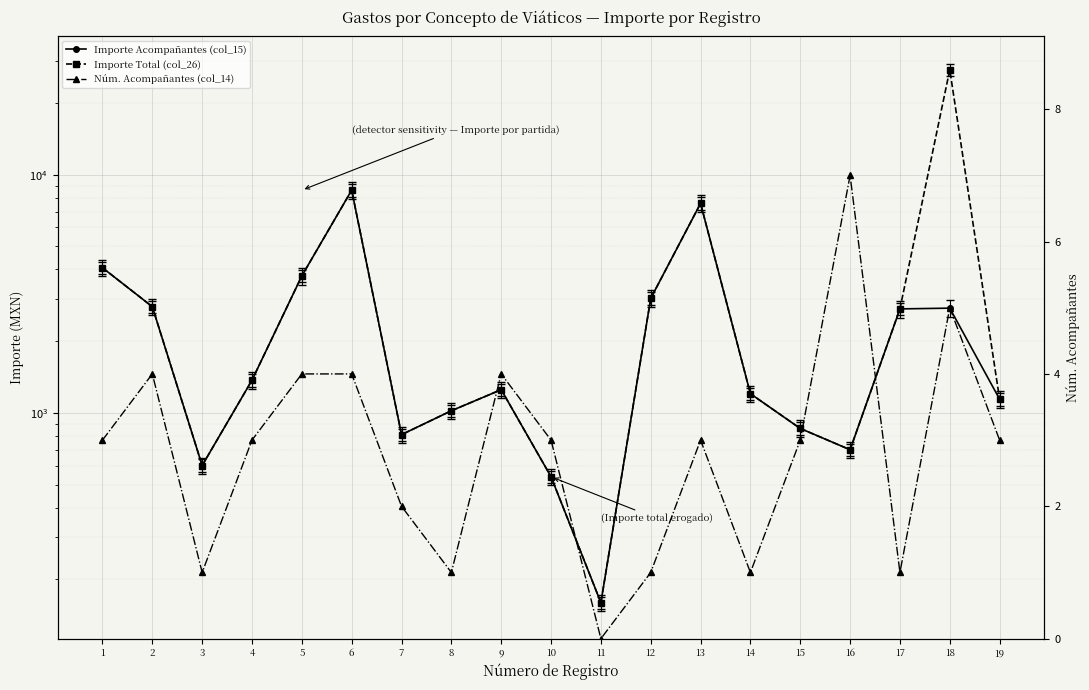

True or false: Importe Total (col_26) and Núm. Acompañantes (col_14) intersect in this chart.

False